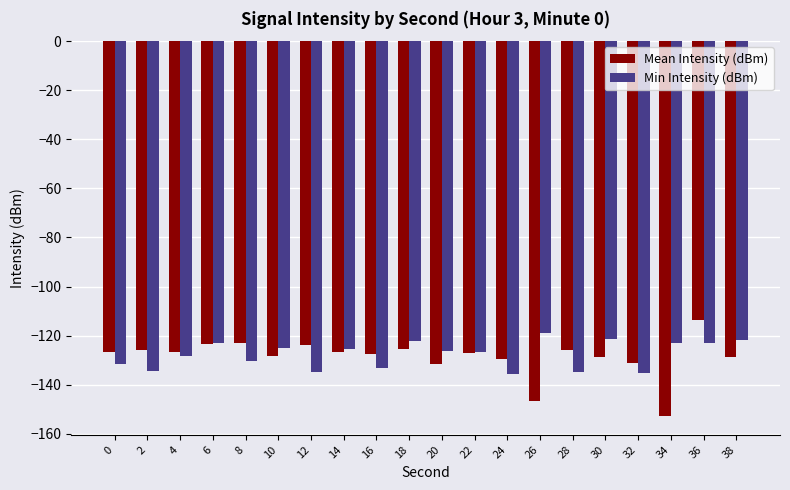

What is the average value of the Min Intensity (dBm) series?

-127.7